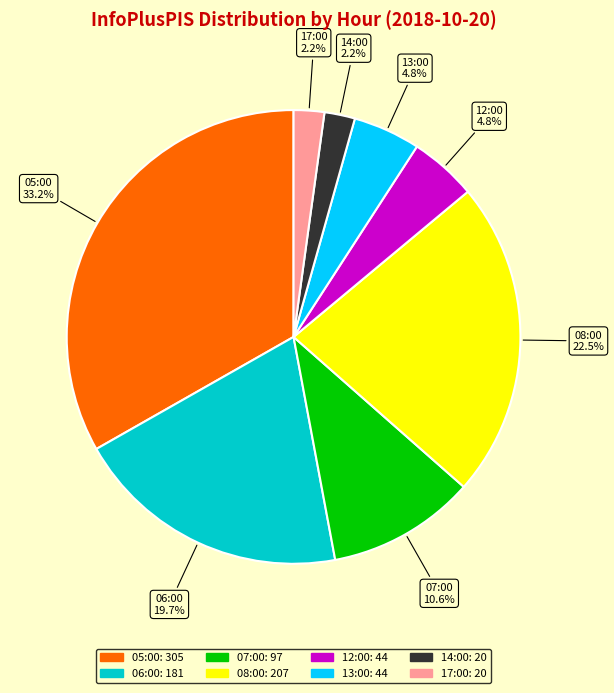

Count the number of slices in the pie.

8